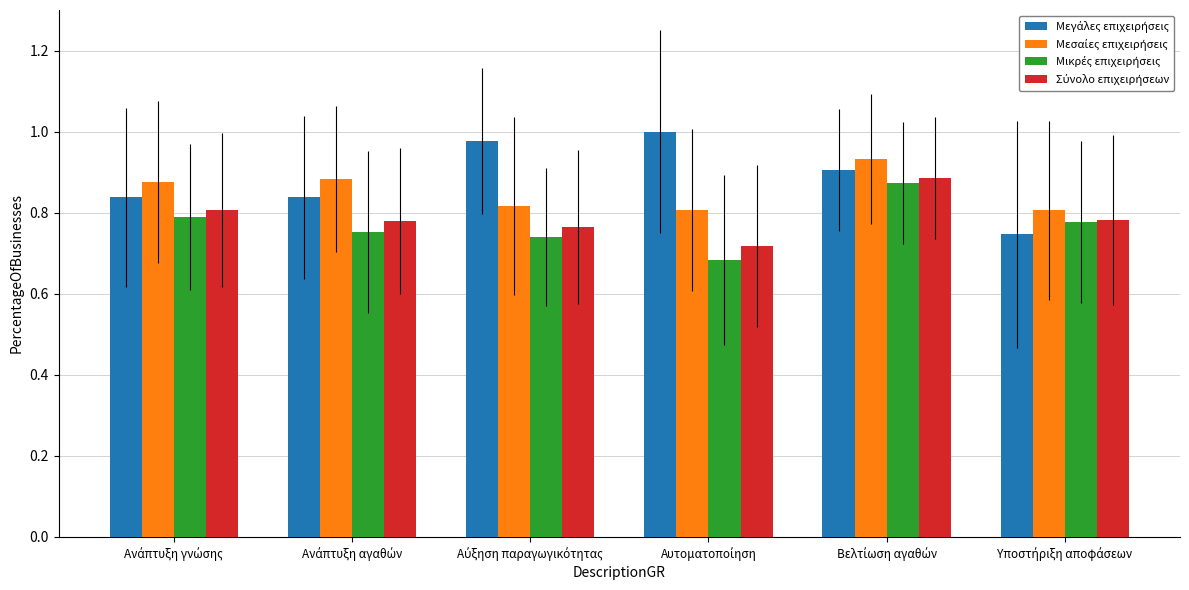

At which category is the sum across all series the highest?

Βελτίωση αγαθών